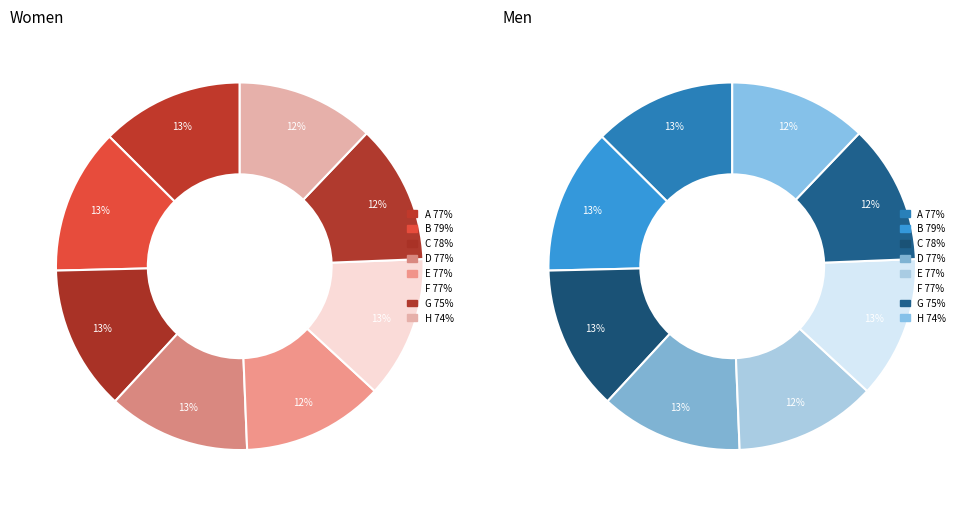

Do A and D together represent more than half of the pie?

No